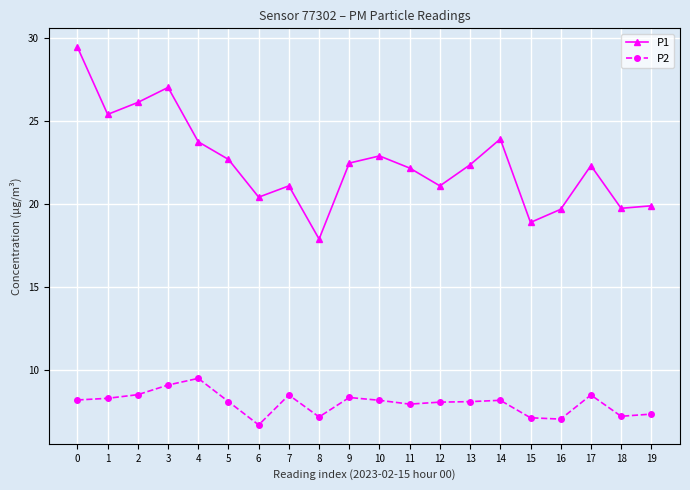

Which category has the highest value across all series?

0